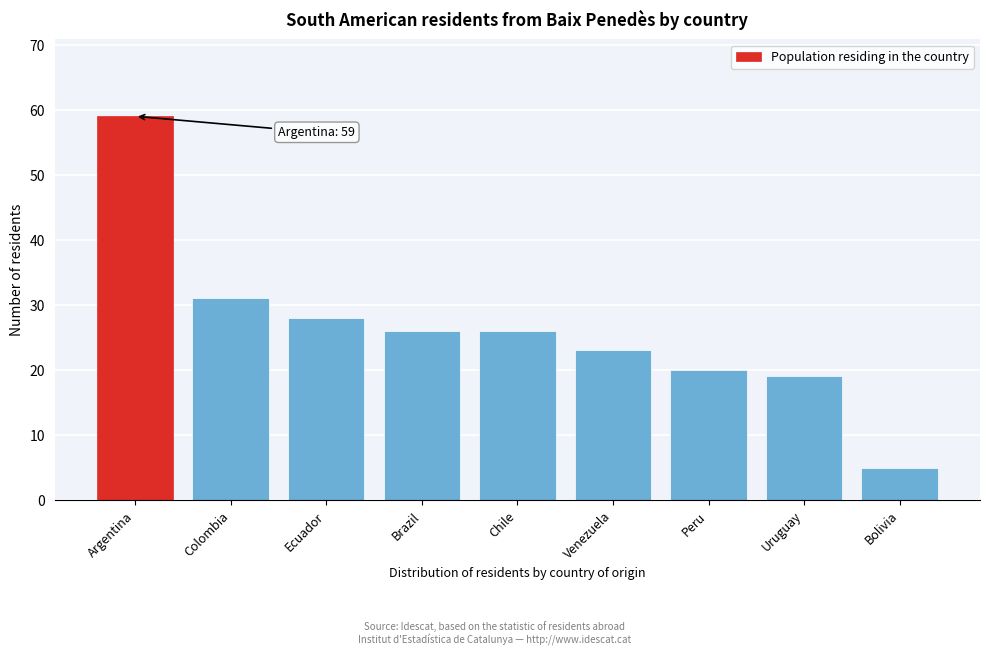

Reading left to right, extract all data points from this chart.

Argentina=59	Colombia=31	Ecuador=28	Brazil=26	Chile=26	Venezuela=23	Peru=20	Uruguay=19	Bolivia=5